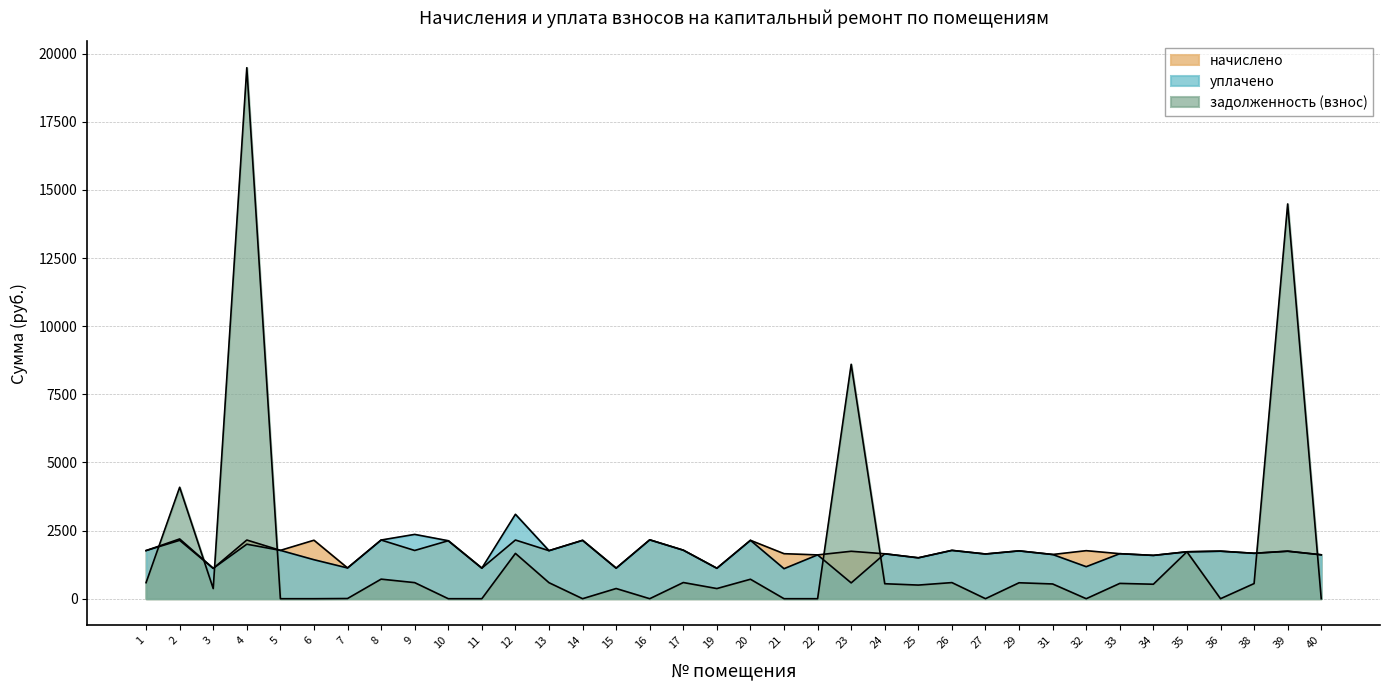

After their last crossing, which series has the higher values: задолженность (взнос) or уплачено?

уплачено